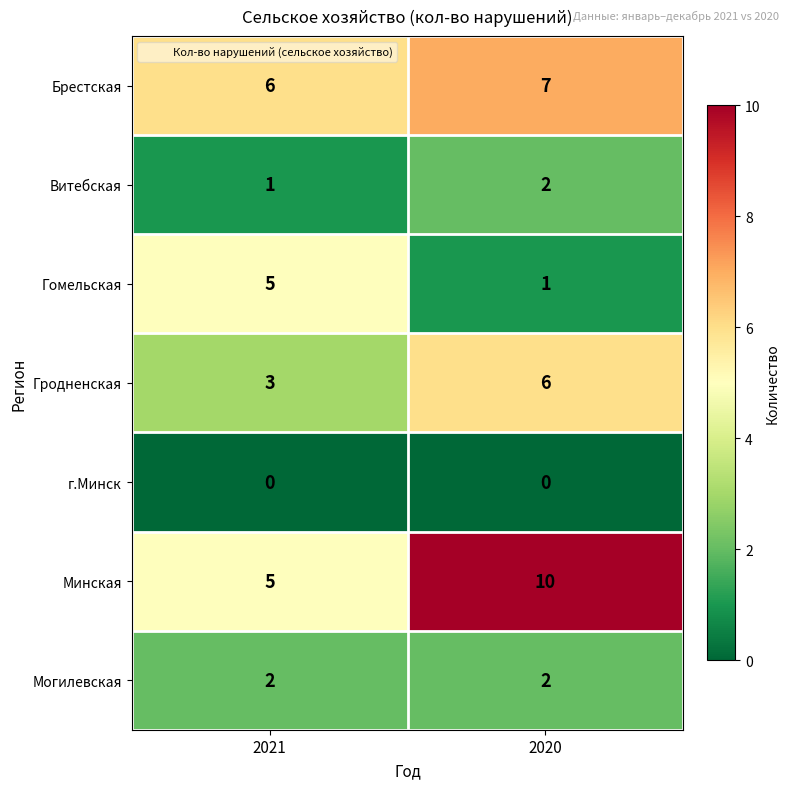

What is the greatest value displayed?

10